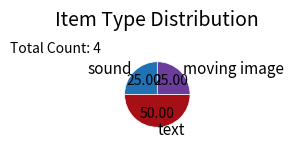

Which category has the biggest portion of the pie?

text